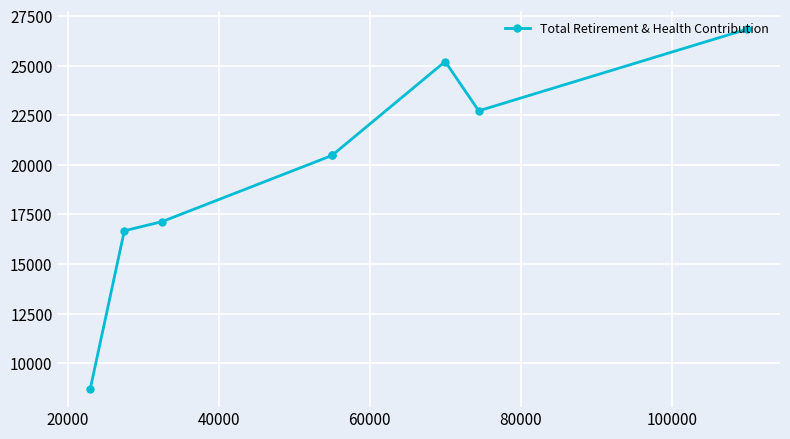

How many data points are less than 20474?

3